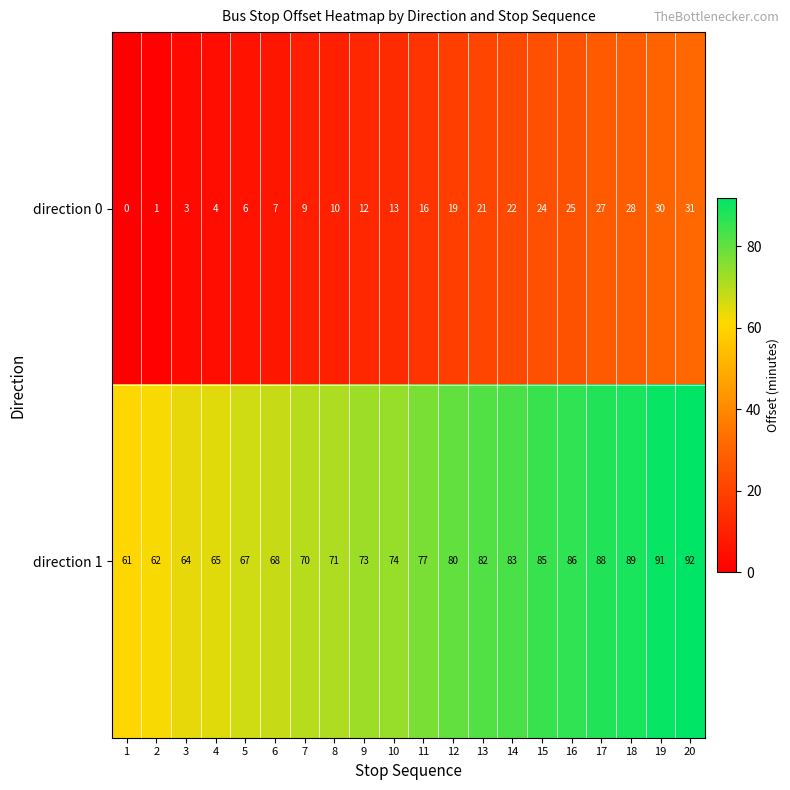

What is the difference between the maximum and second lowest values in the direction 1 series?

30